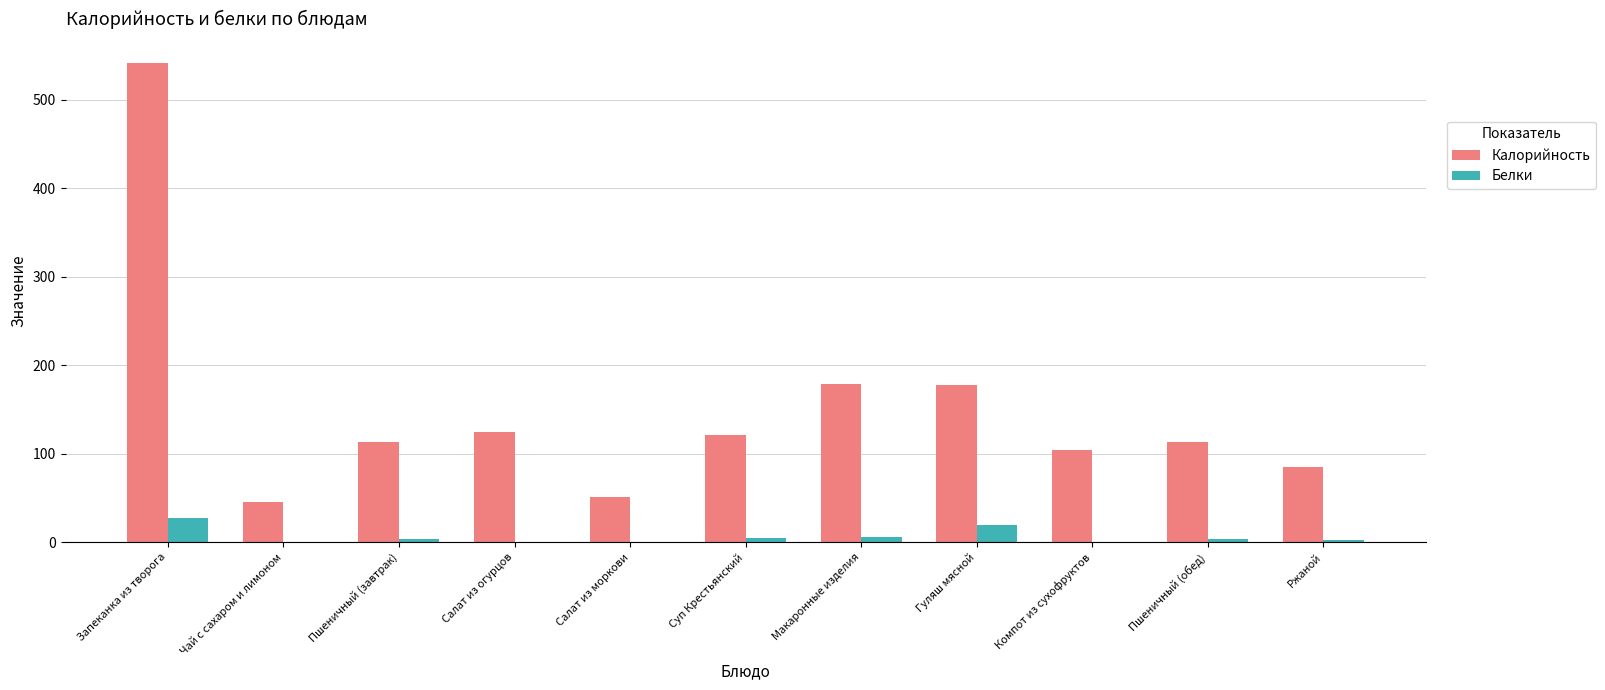

Between Пшеничный (завтрак) and Гуляш мясной, which series saw the biggest shift?

Калорийность